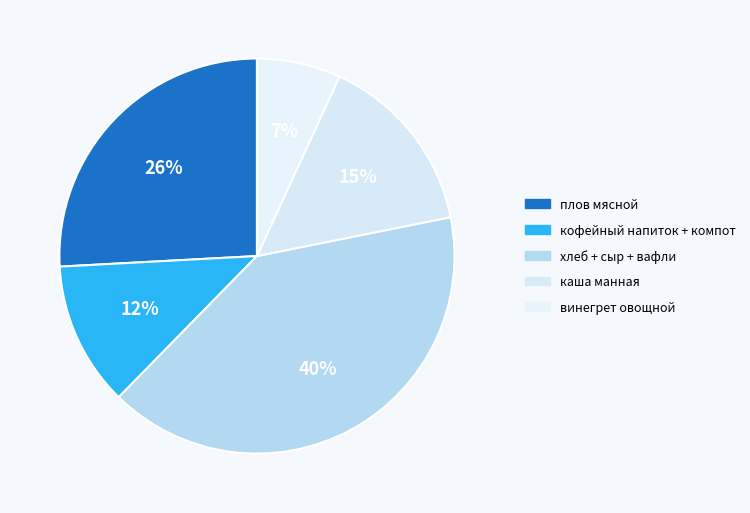

Count the number of slices in the pie.

5